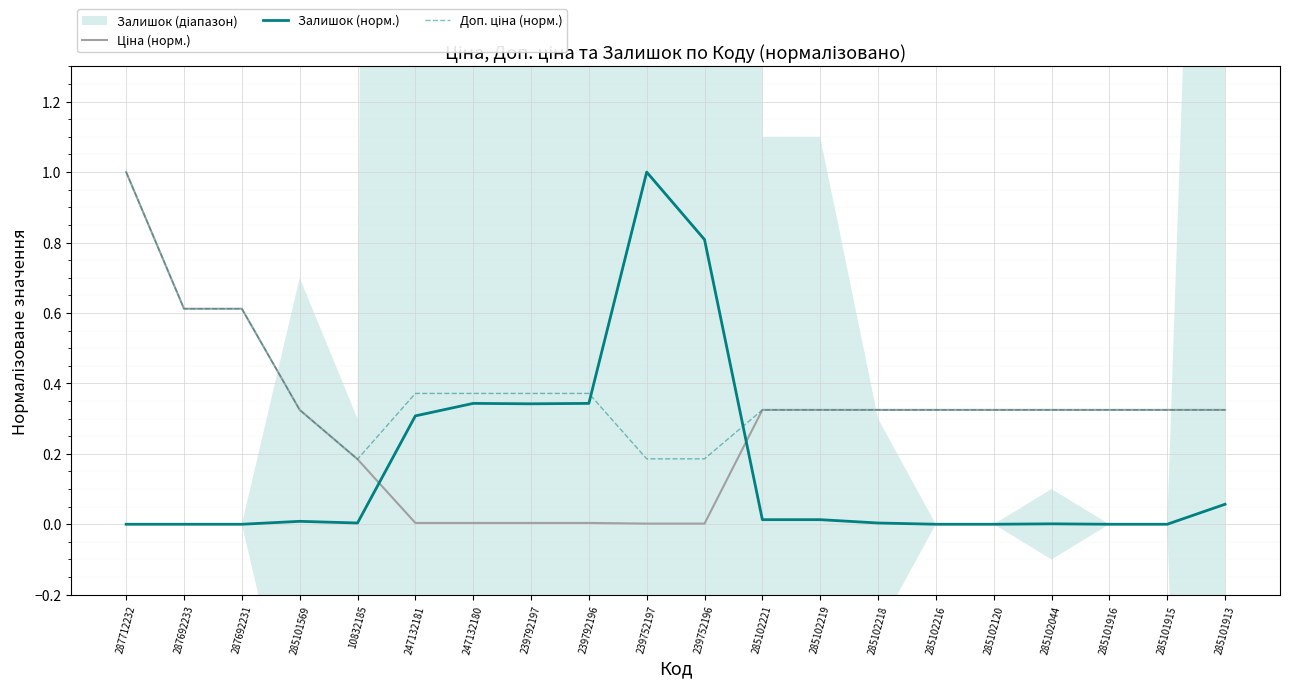

The value of Залишок (норм.) at 239752197 is 1.3. True or false?

False